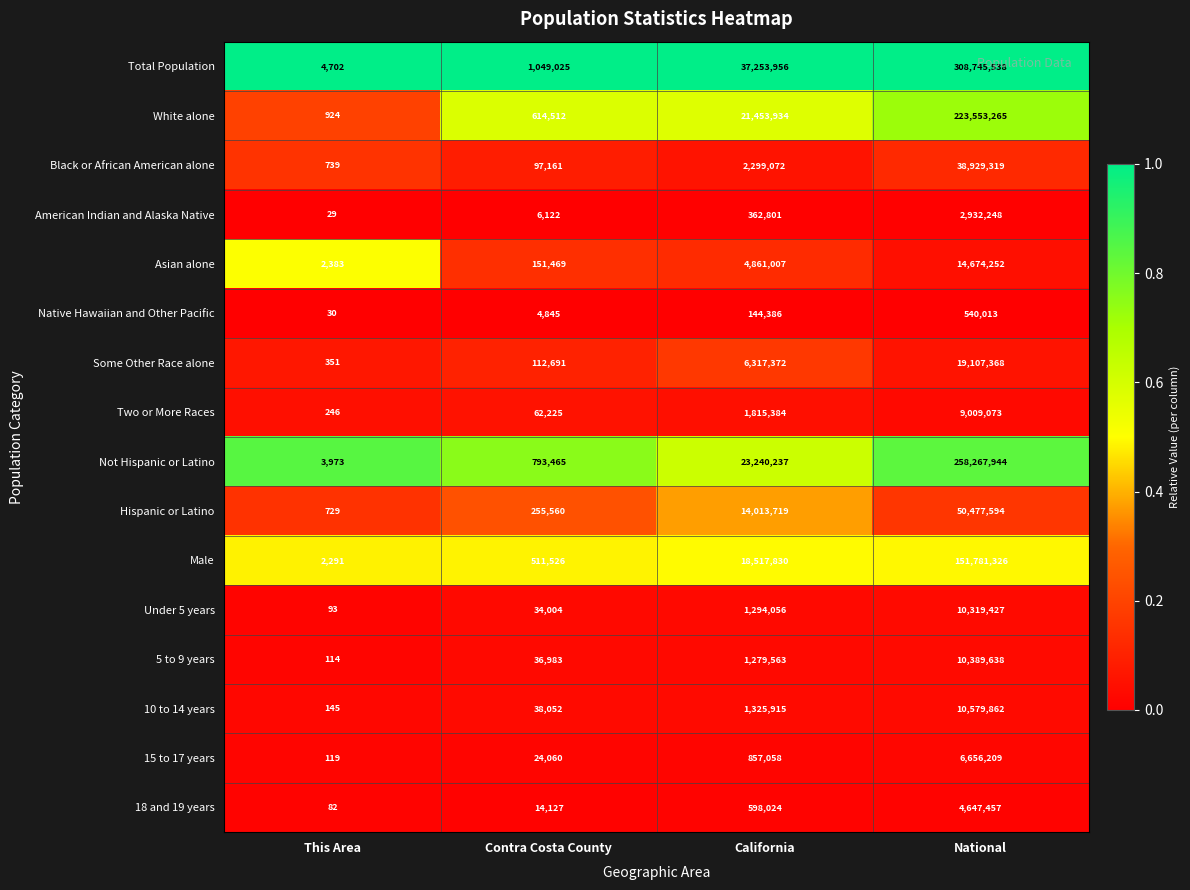

True or false: Total Population has a value of 22021082 at California.

False